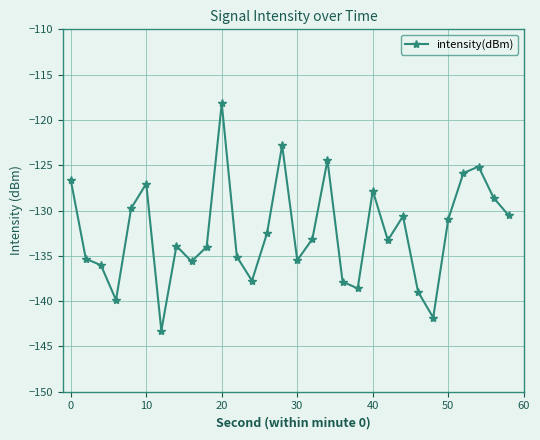

How many interior local valleys (lower than both neighbors) does the data have?

8